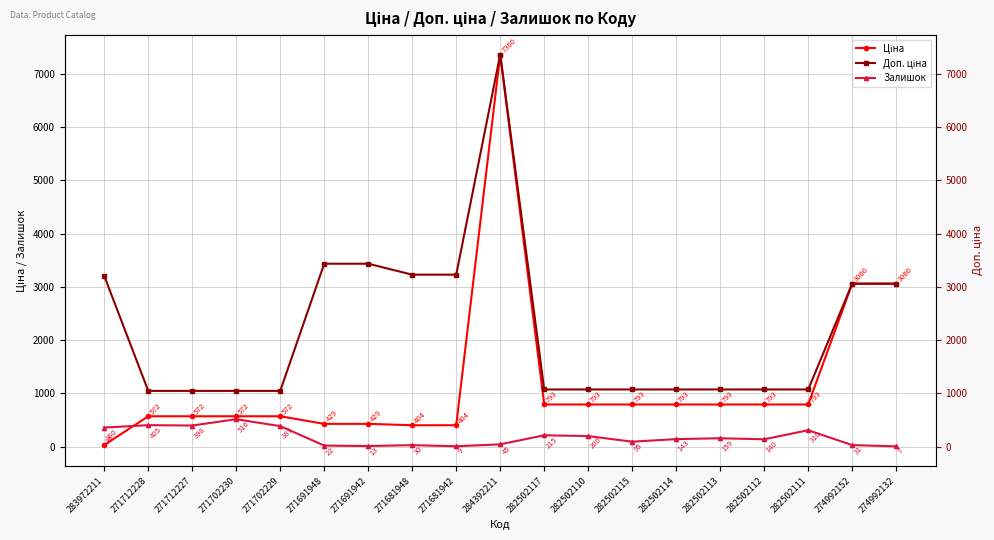

What is the sum of all Залишок values?

3485.0